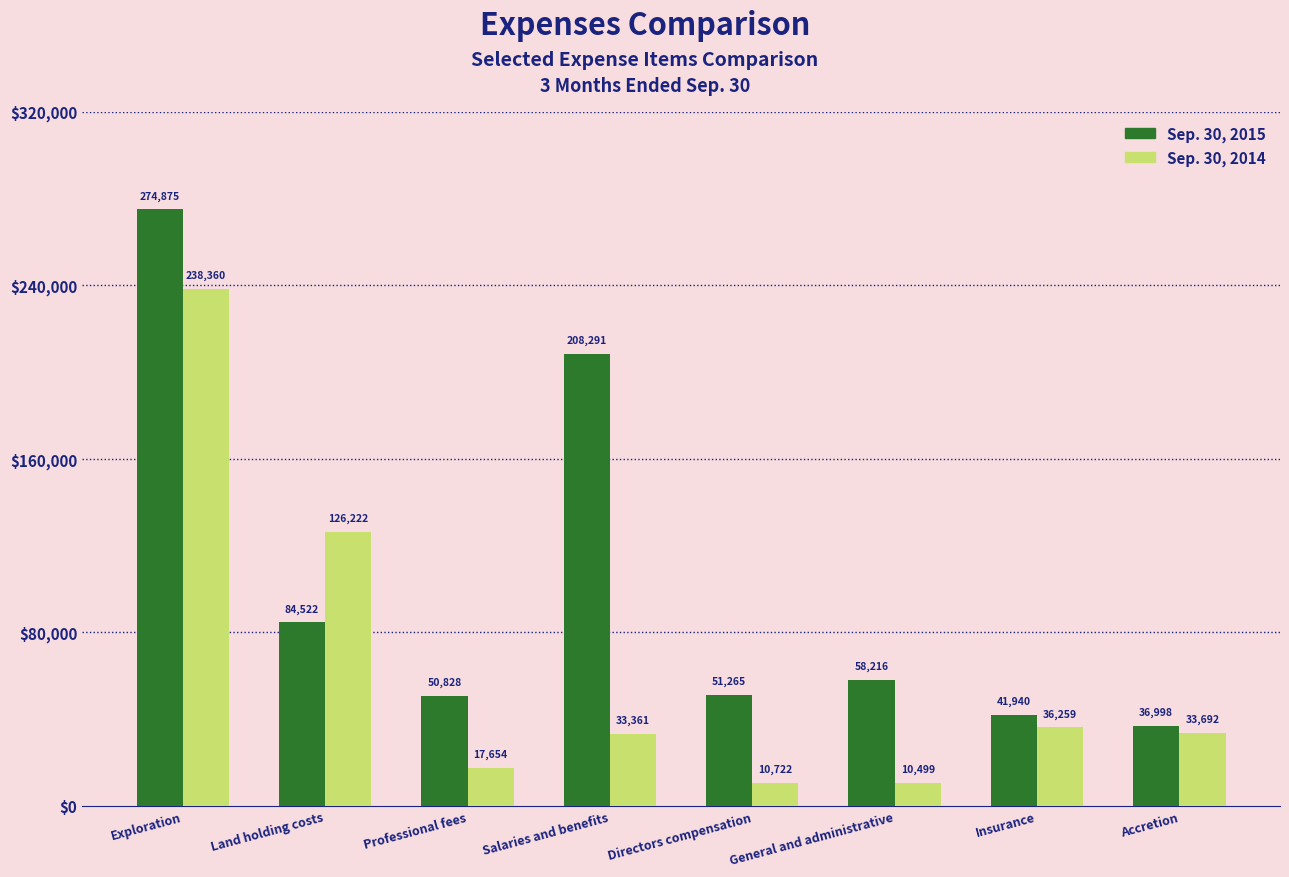

List the labels in order of Sep. 30, 2015 value, largest first.

Exploration, Salaries and benefits, Land holding costs, General and administrative, Directors compensation, Professional fees, Insurance, Accretion